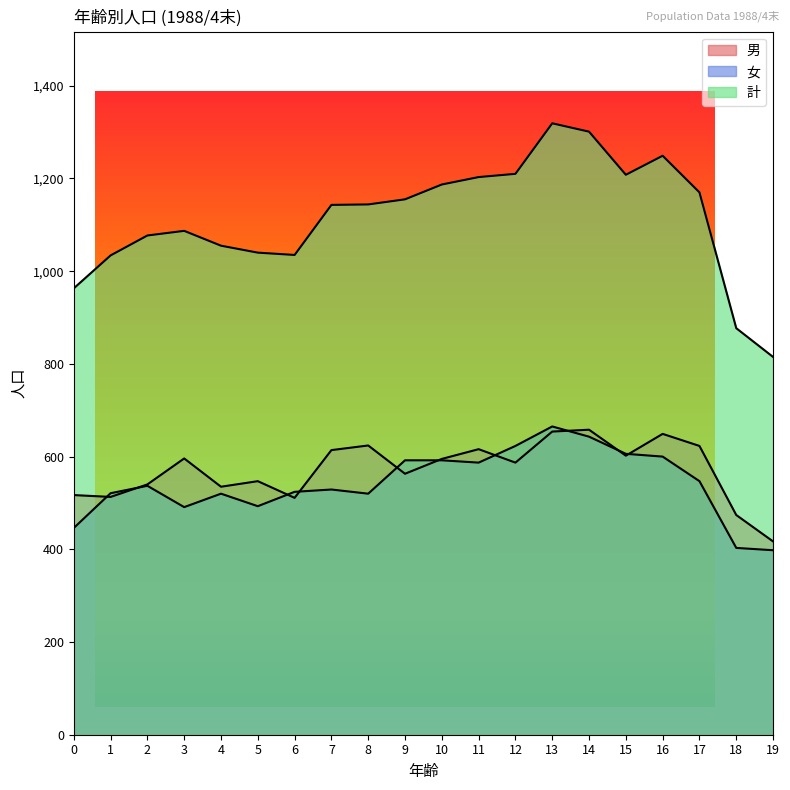

True or false: 男 and 計 cross at least once.

False